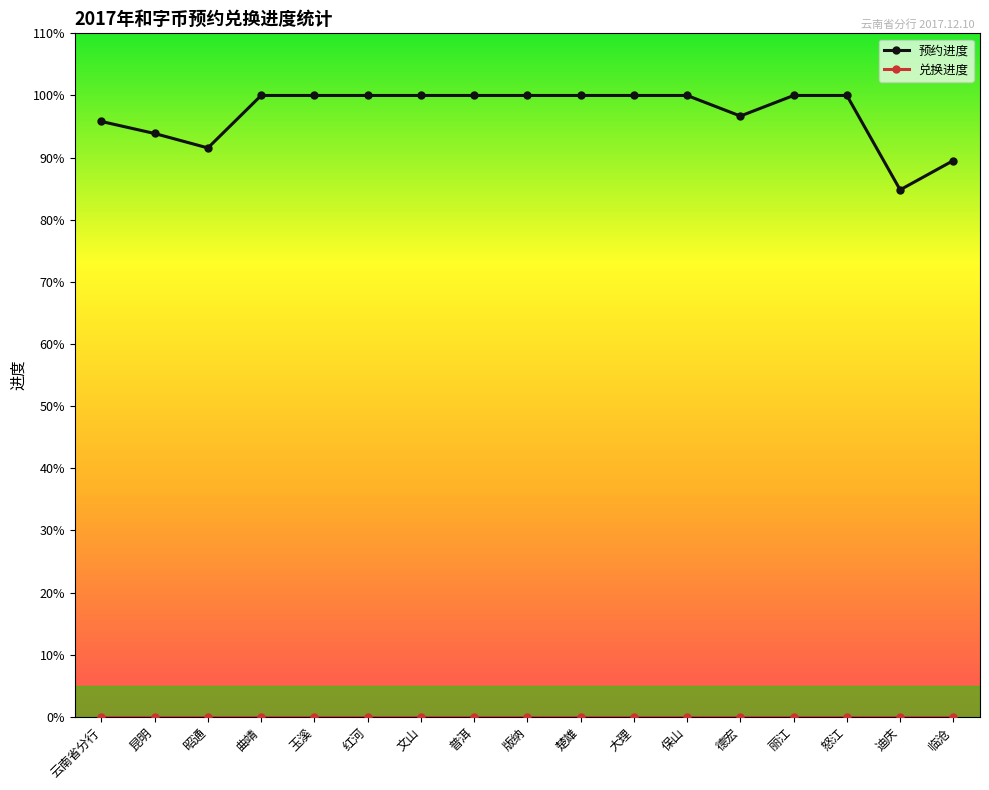

The 兑换进度 series shows 0.0 at 曲靖. True or false?

True